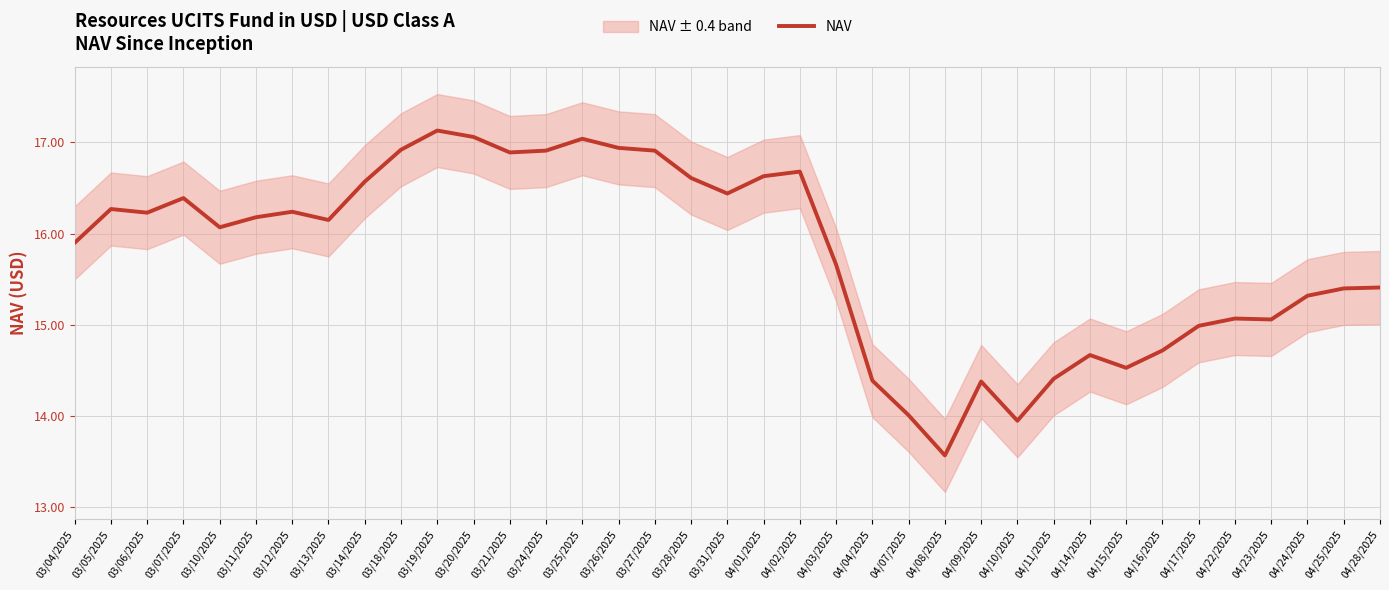

What is the difference between the maximum and minimum values?

3.6